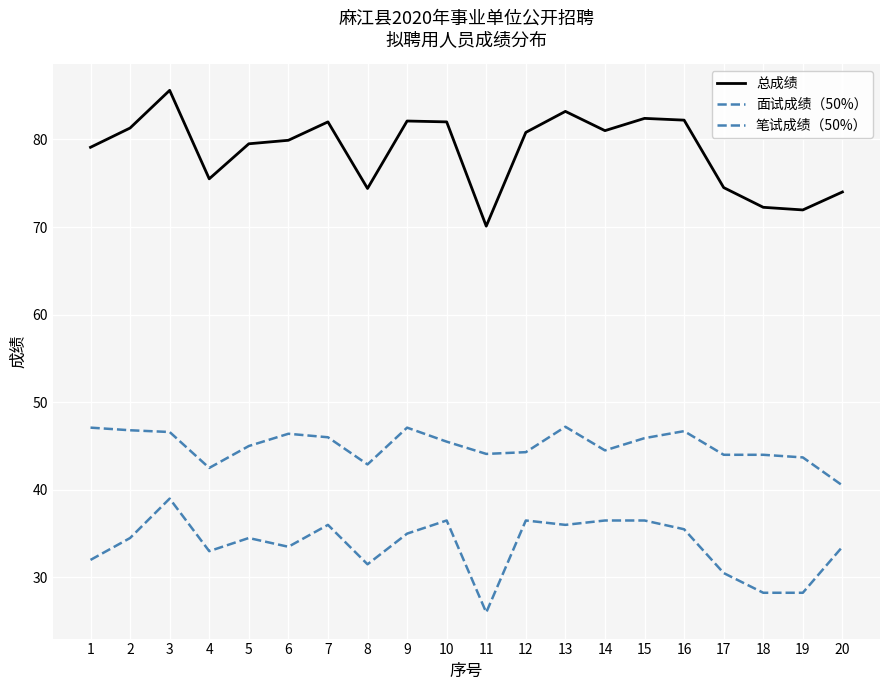

Where does the 总成绩 series first go above 80?

2